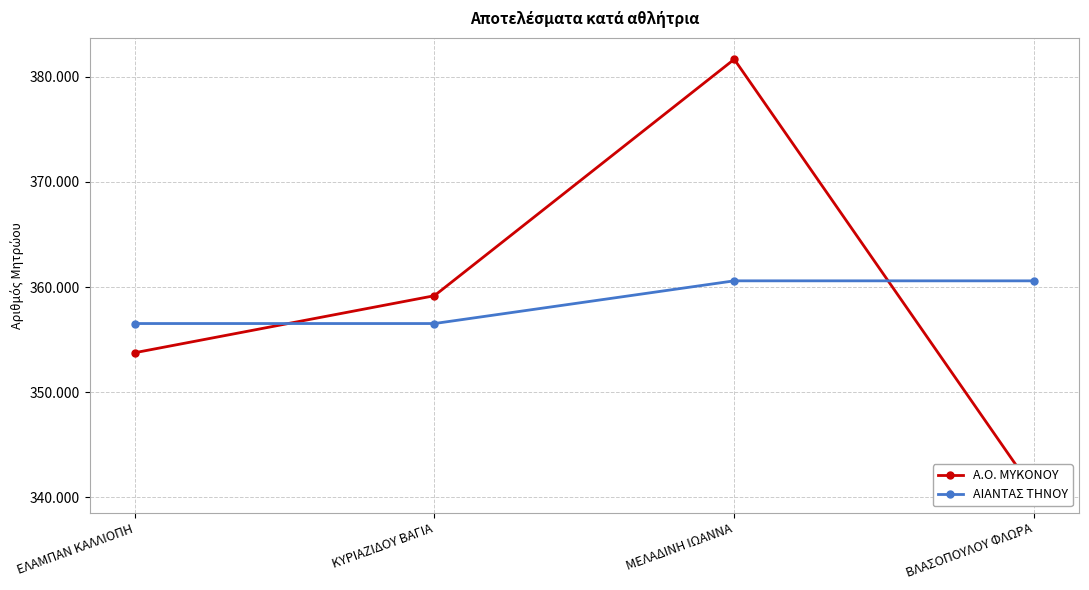

True or false: ΑΙΑΝΤΑΣ ΤΗΝΟΥ has more than 0 interior local peaks.

True